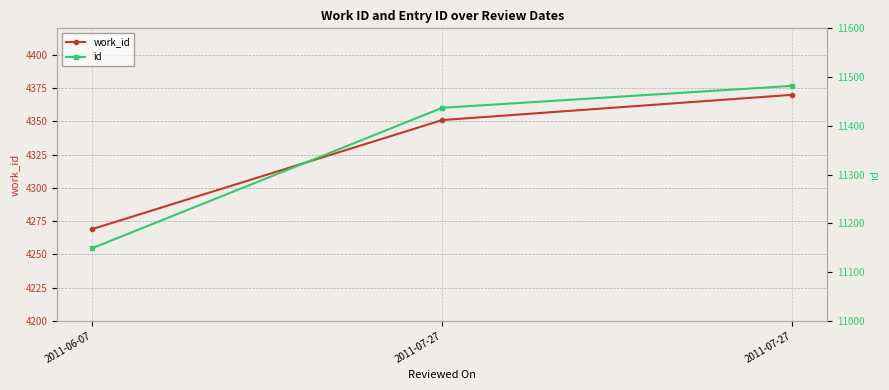

Is it true that id equals 11482 at 2011-07-27?

True